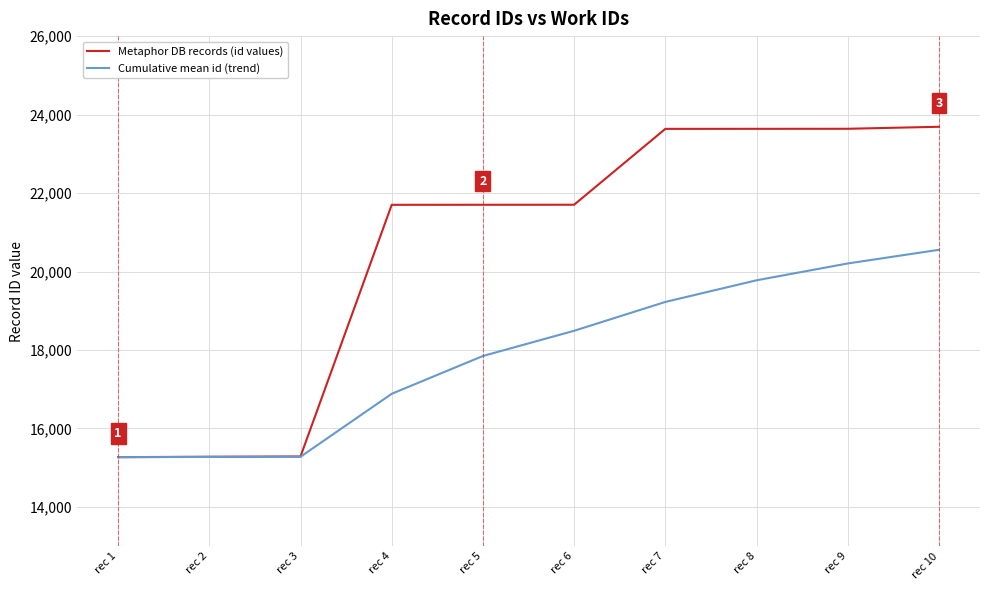

What is the difference between the highest and lowest values at rec 9?

3432.8